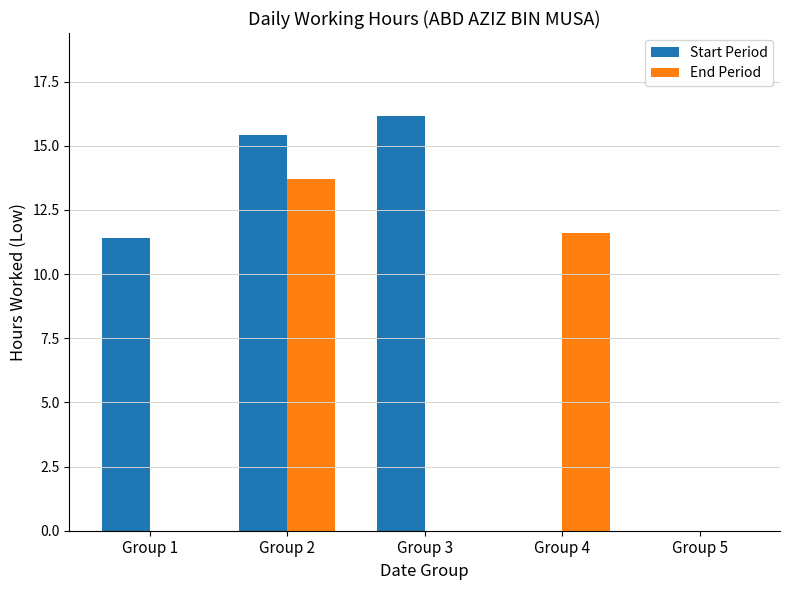

How many series are shown in this chart?

2